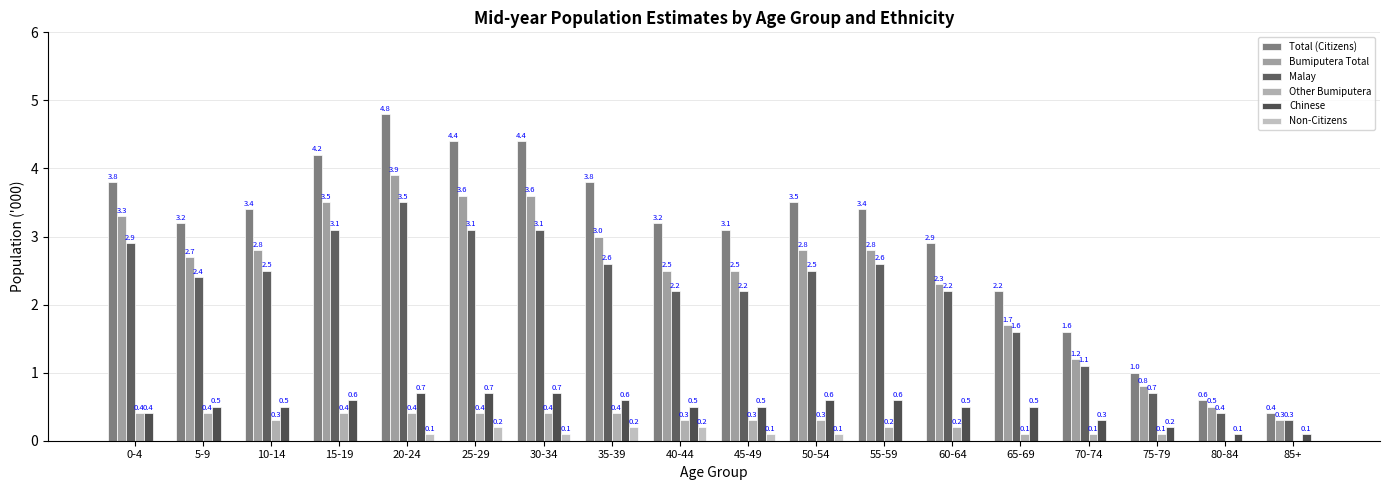

Does the chart contain stacked bars?

No